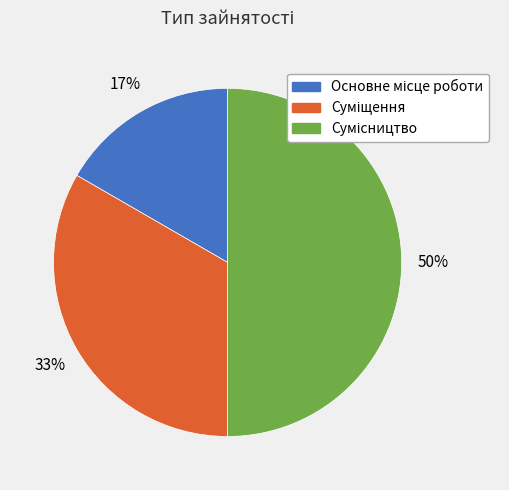

To the nearest percent, what is the difference between the largest and smallest slice percentages?

33%